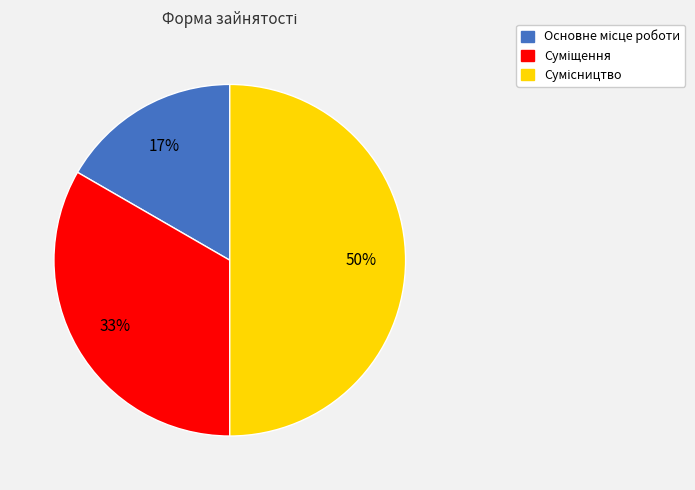

To the nearest percent, what is the average slice percentage?

33%